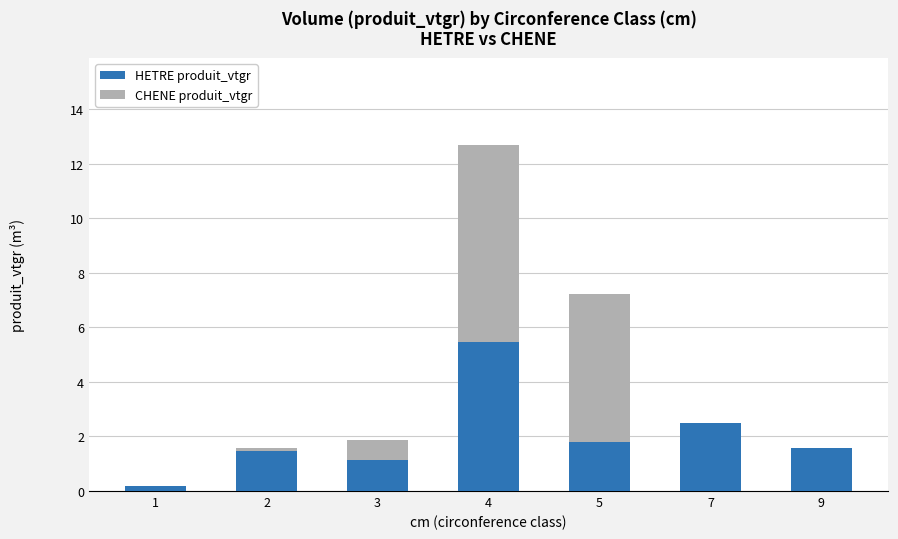

What is the highest value of the HETRE produit_vtgr series?

5.5